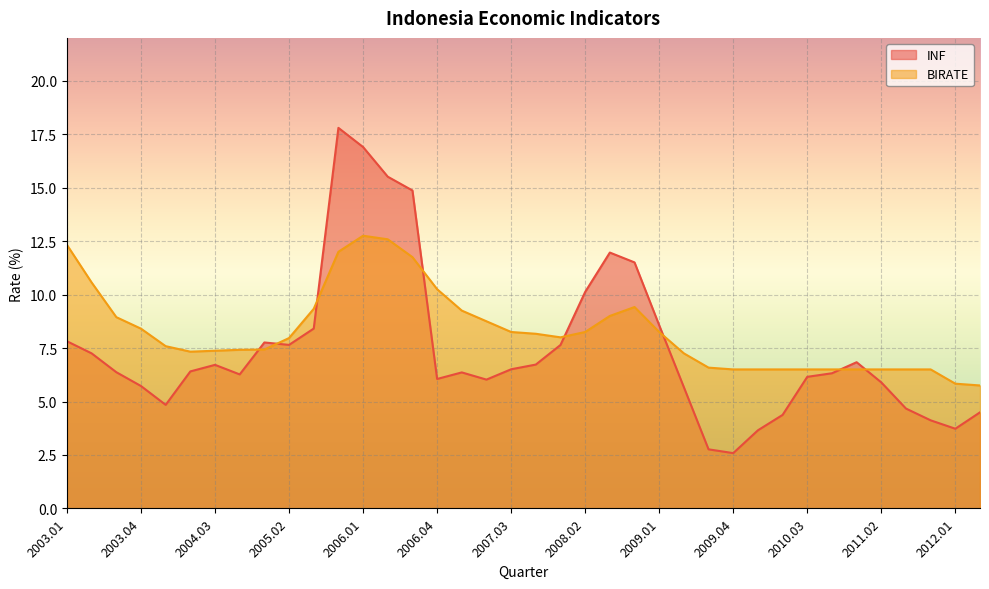

Which category has the lowest value in the INF series?

2009.04